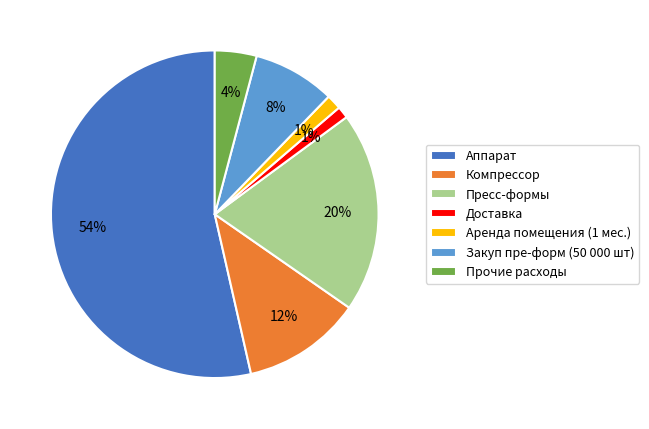

To the nearest percent, what is the difference between the Пресс-формы and Аппарат slice percentages?

34%